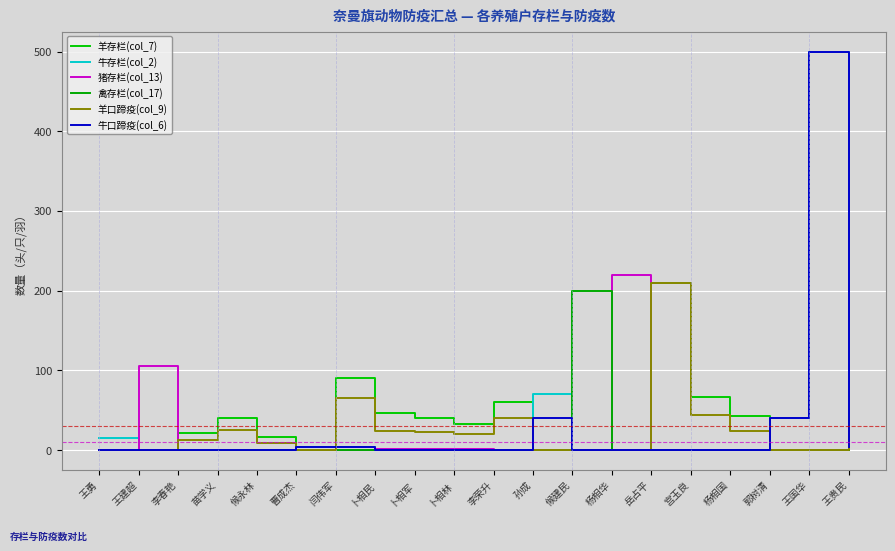

After their last crossing, which series has the higher values: 禽存栏(col_17) or 猪存栏(col_13)?

猪存栏(col_13)